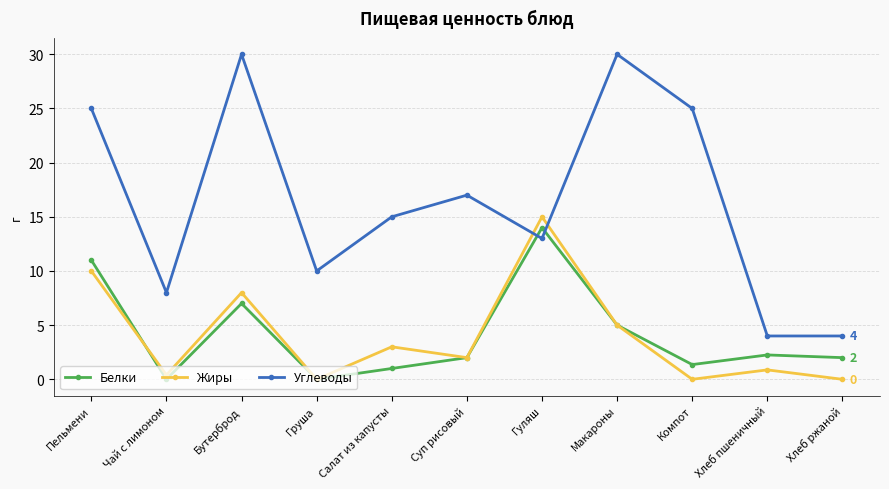

How many interior local peaks does the Жиры series have?

4